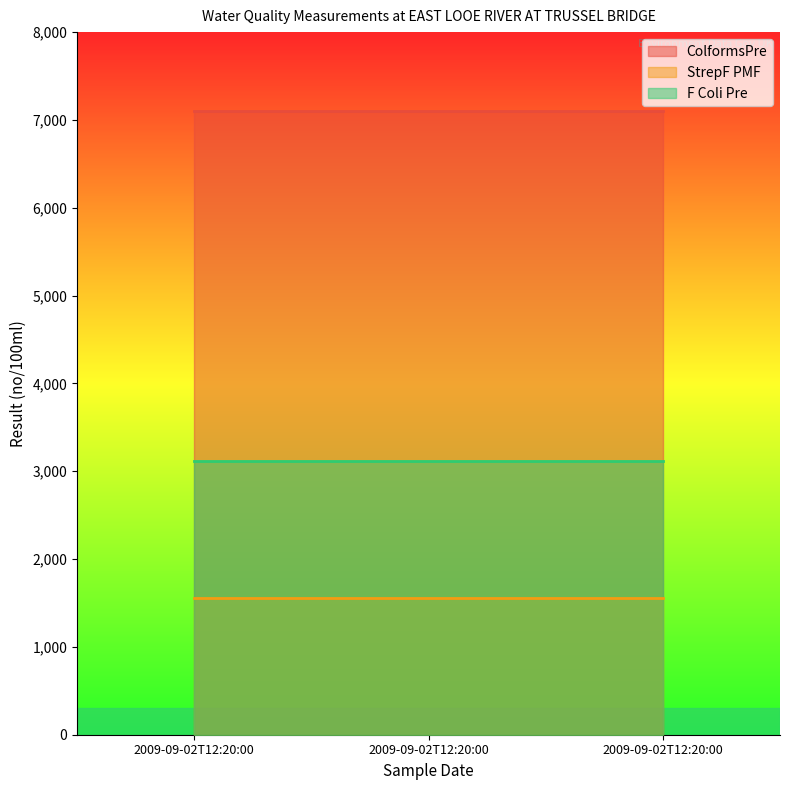

The ColformsPre series shows 1915 at 2009-09-02T12:20:00. True or false?

False